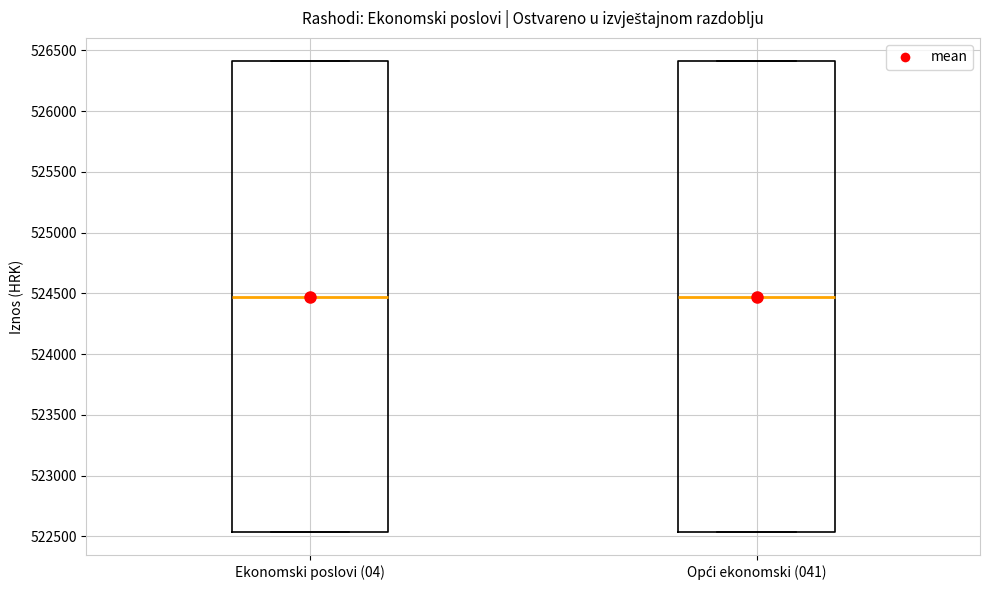

Reading left to right, transcribe this box plot: for each box, give where its median line is, the range the box spans, and where its two whiskers end, as read against the y-axis. The values are not printed on the chart, so give them approximately, as read against the axis.

Ekonomski poslovi (04): median 524450, box 522550 to 526400, whiskers 522550 to 526400
Opći ekonomski (041): median 524450, box 522550 to 526400, whiskers 522550 to 526400